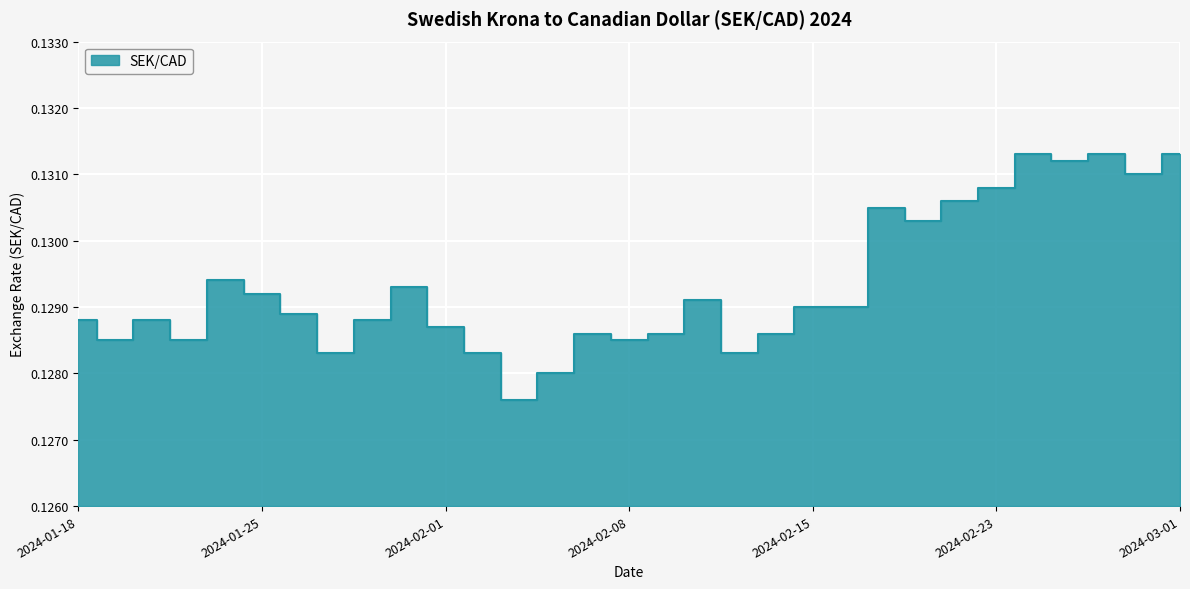

What is the minimum value shown in the chart?

0.1